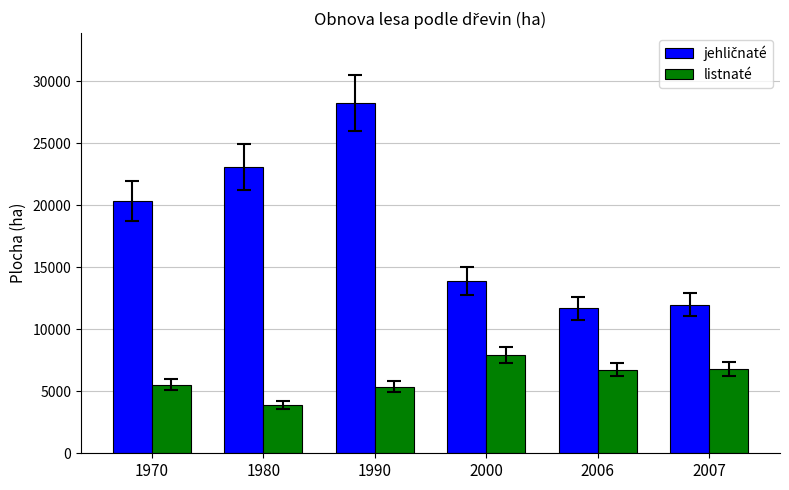

How many values in the listnaté series are below 6745?

3